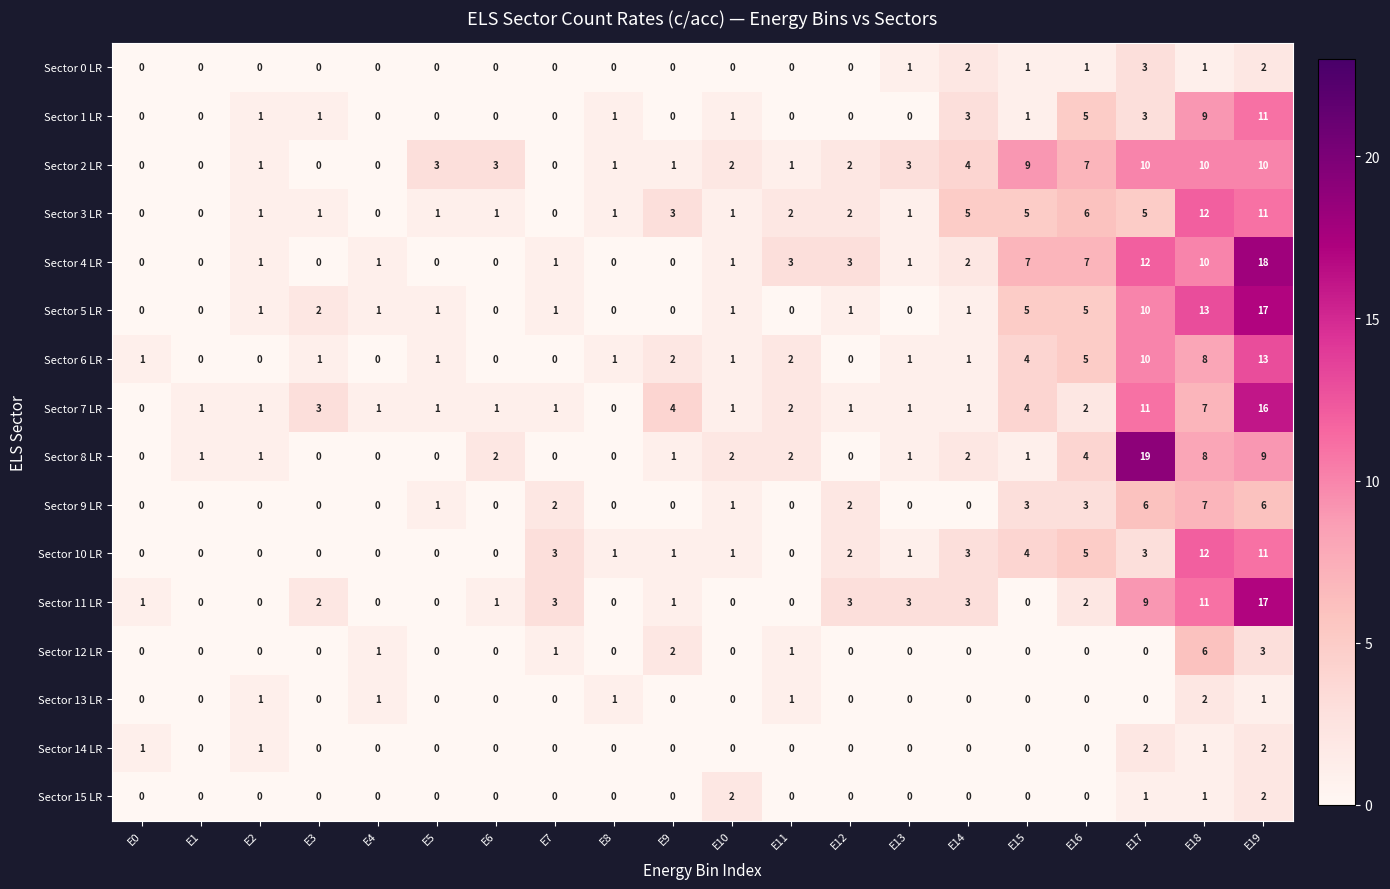

What is the difference between the second highest and minimum values in the Sector 9 LR series?

6